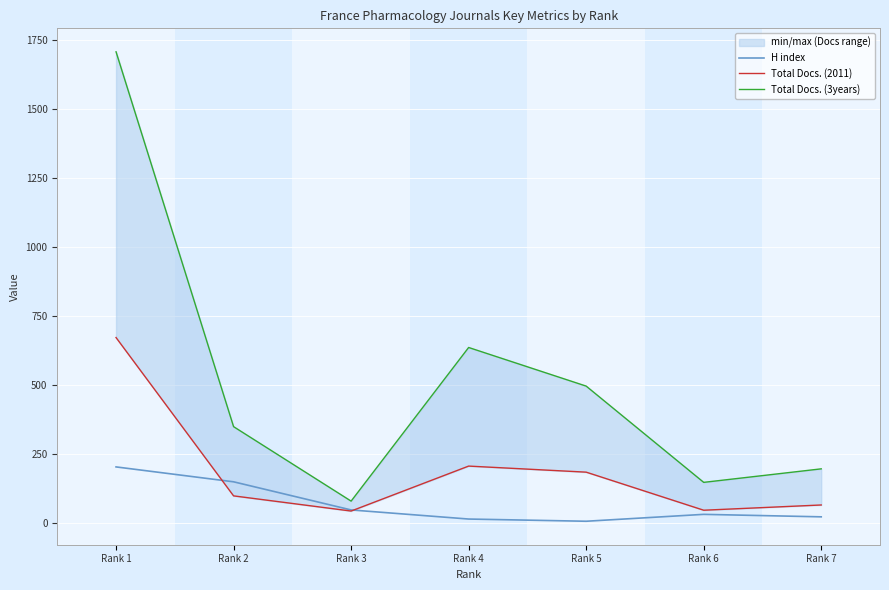

What is the difference between the second highest and second lowest values in the Total Docs. (3years) series?

489